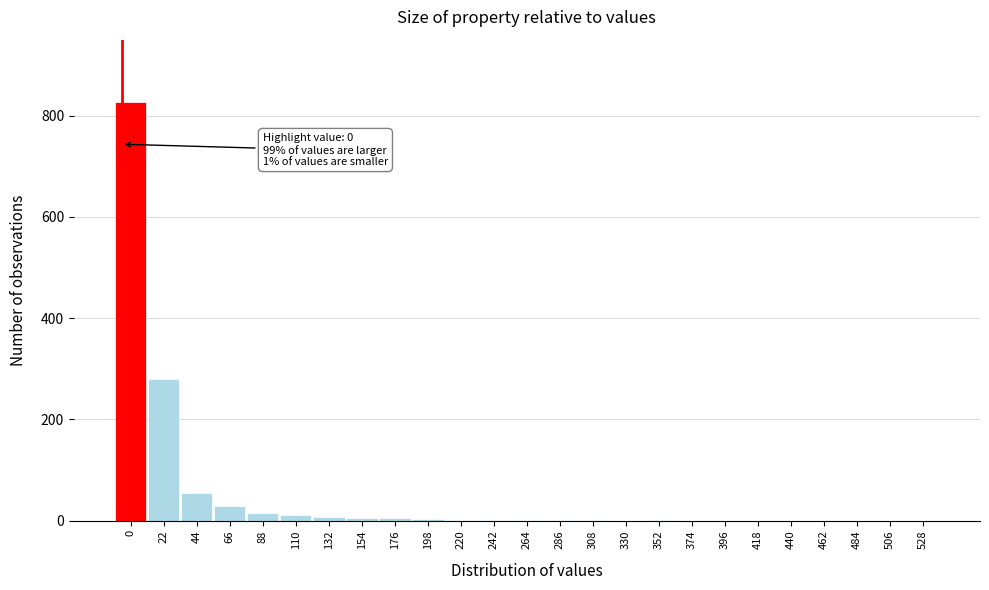

What is the sum of all values?

1243